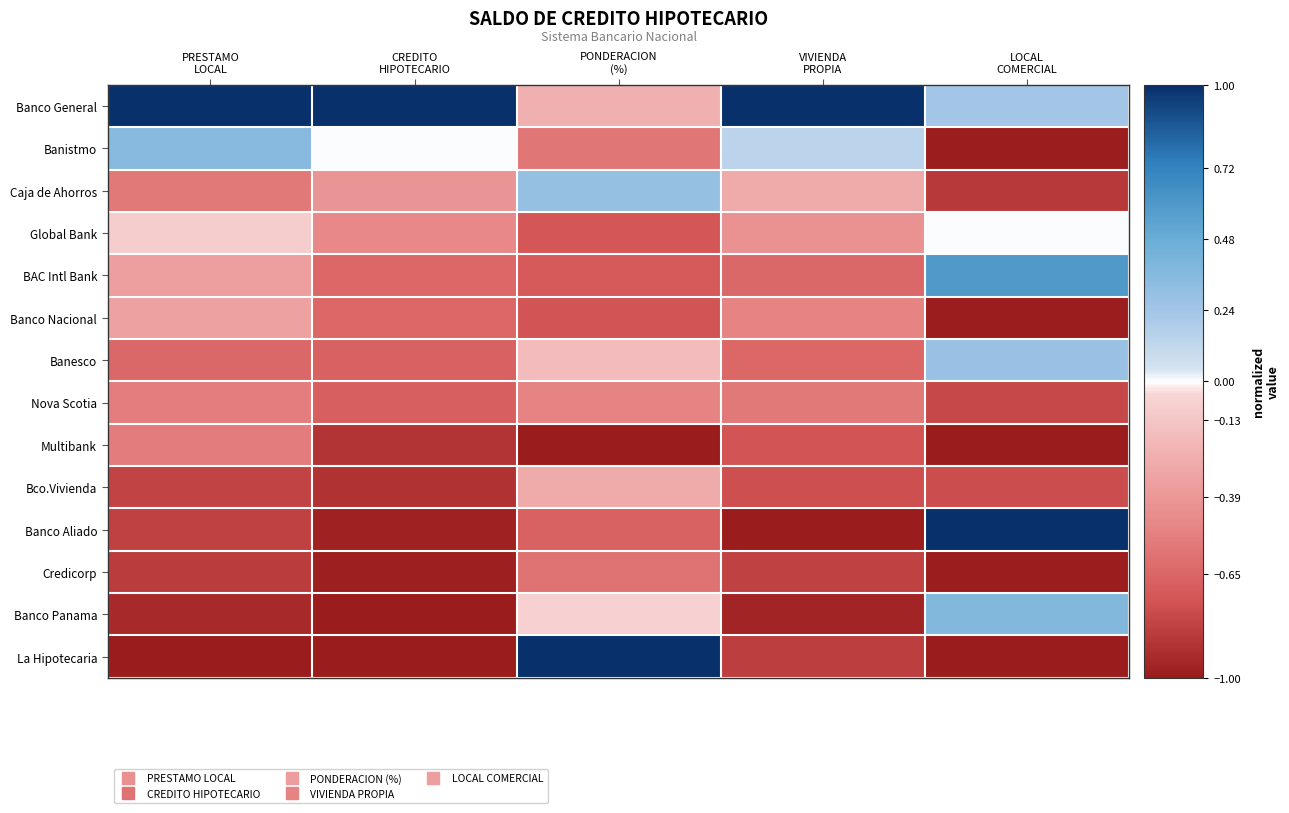

Count the number of data series in this chart.

14